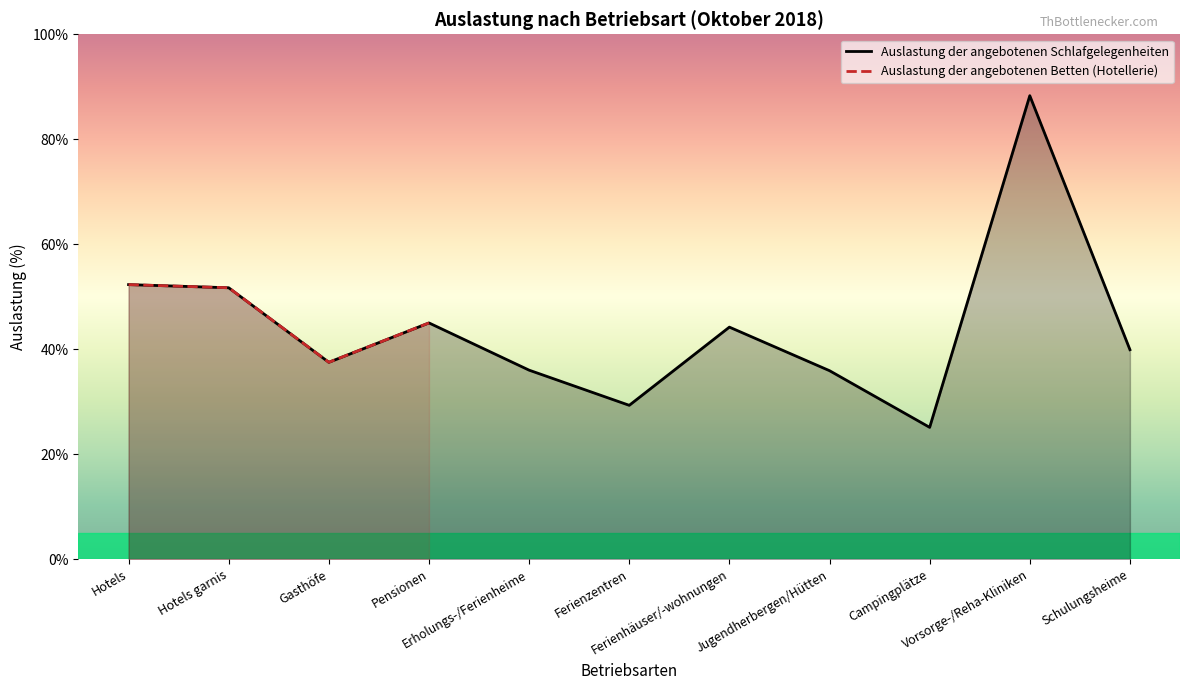

What is the minimum value shown in the chart?

25.1